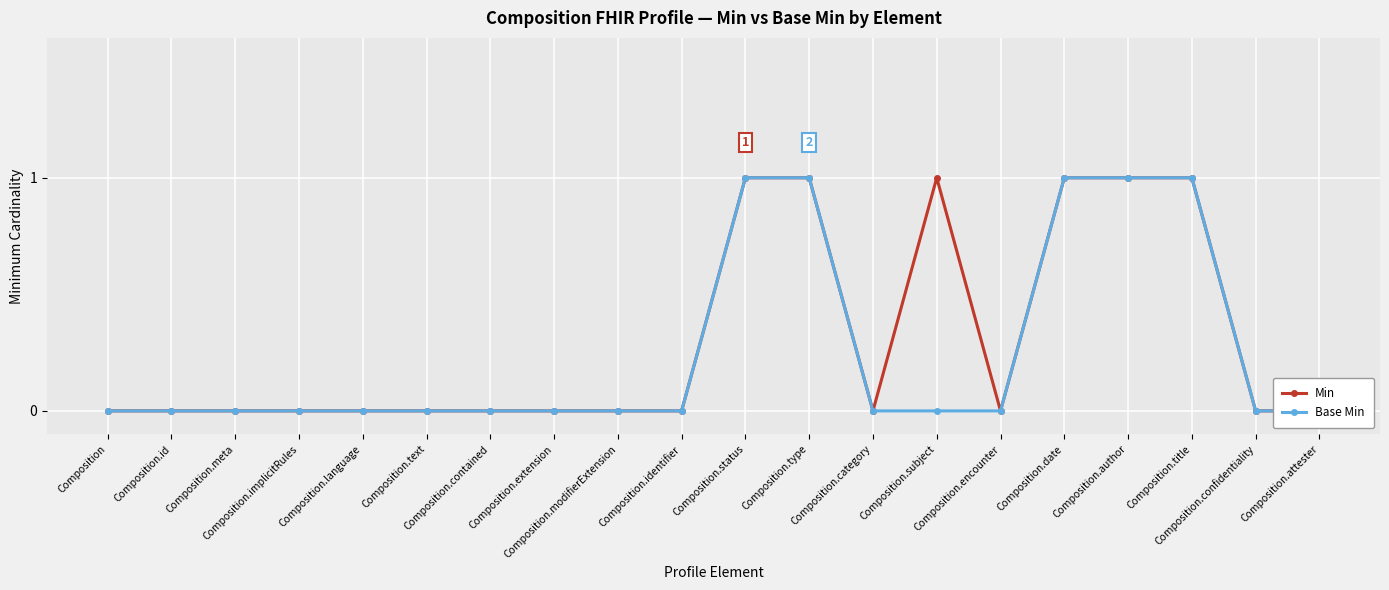

What position from the right is Composition.language?

16